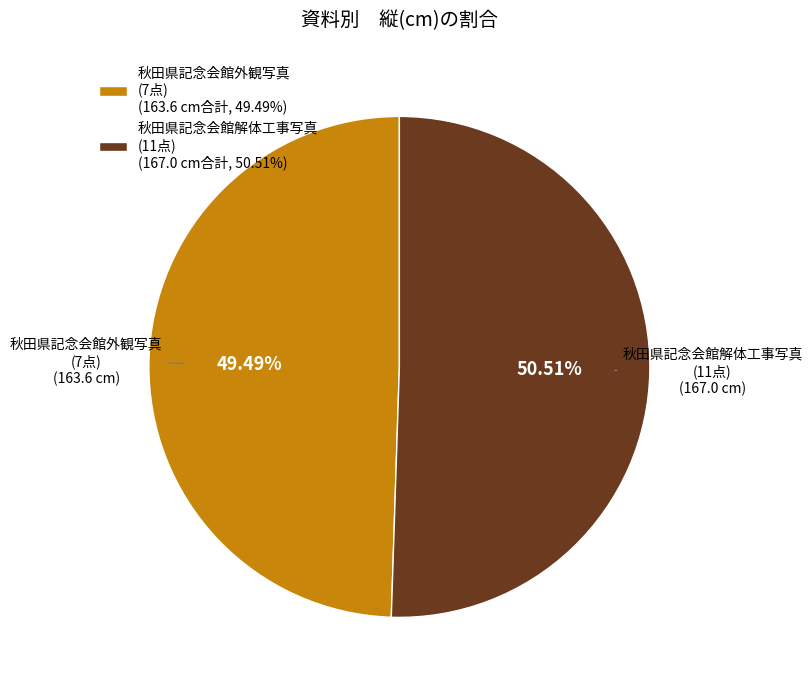

Rank the categories by value from lowest to highest.

秋田県記念会館外観写真 (7点) (163.6 cm合計, 49.49%), 秋田県記念会館解体工事写真 (11点) (167.0 cm合計, 50.51%)